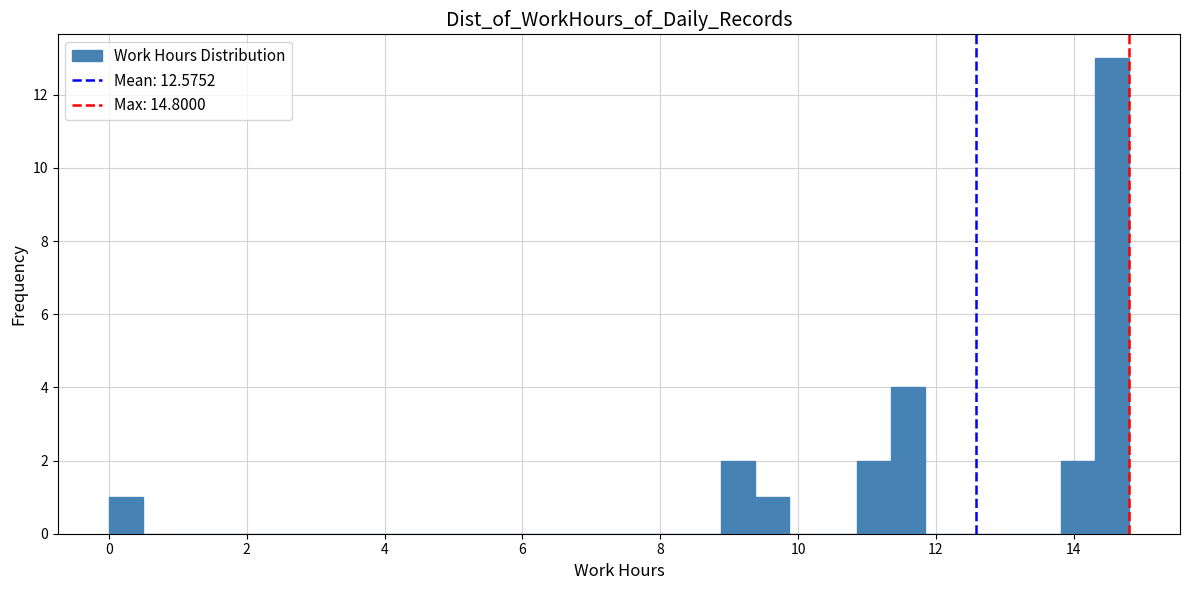

Read against the x-axis, roughly where is the centre of the tallest bar?

14.6